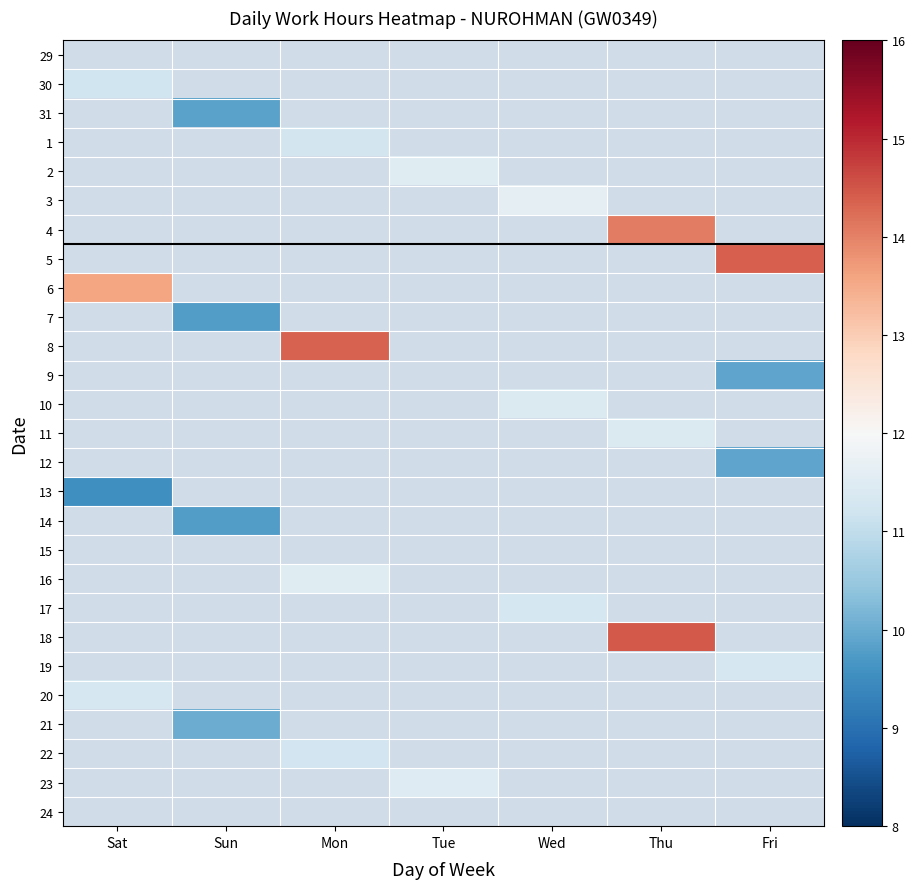

How many values in 21 are above zero?

1